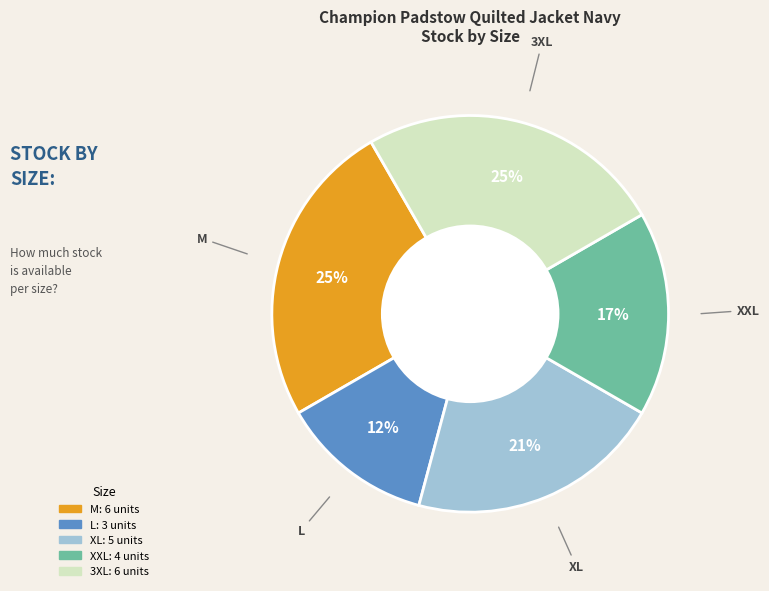

To the nearest percent, what is the average slice percentage?

20%